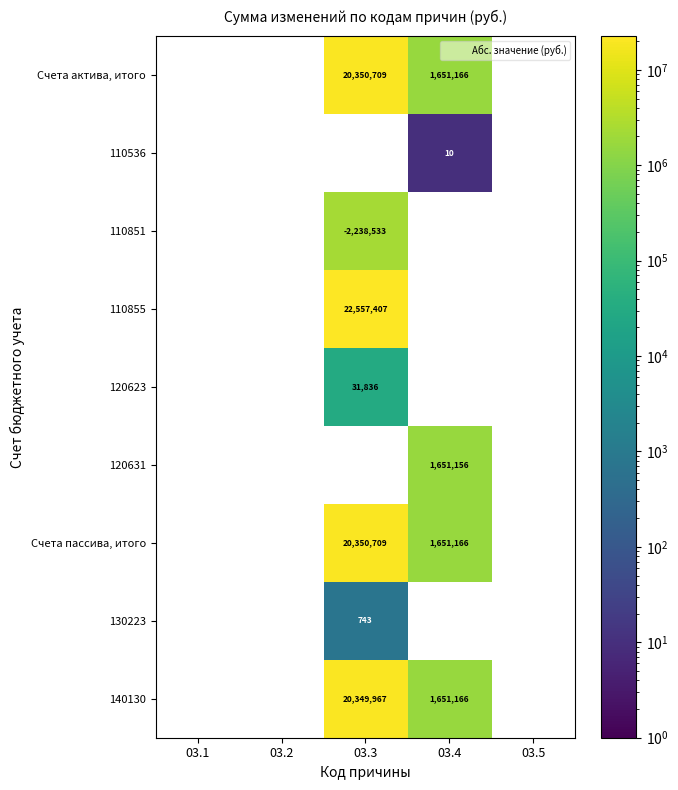

The 140130 series shows 2160488 at 03.4. True or false?

False